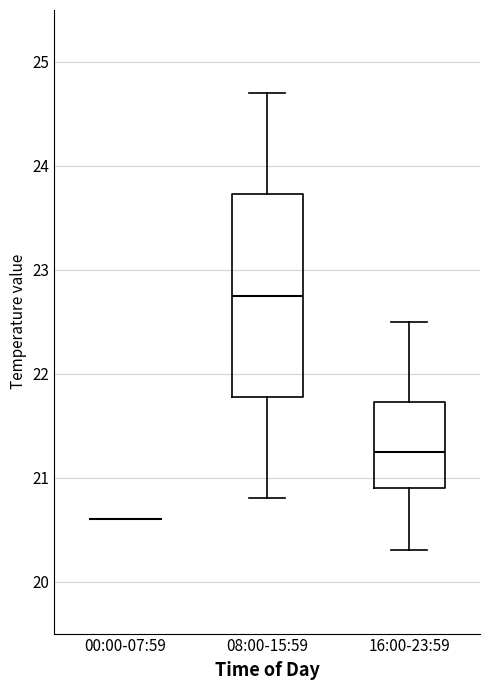

Where is the lower edge of the box for 16:00-23:59 on the y-axis? The values are not printed on the chart, so give them approximately, as read against the axis.

20.9